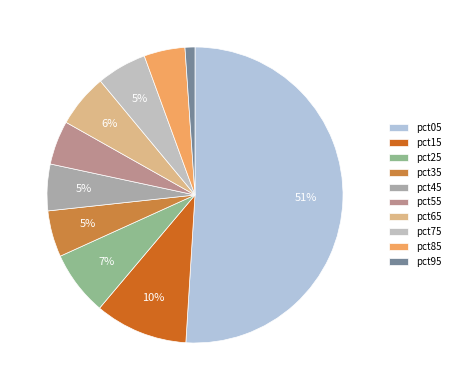

Rank the categories by value from highest to lowest.

pct05, pct15, pct25, pct65, pct75, pct45, pct35, pct55, pct85, pct95